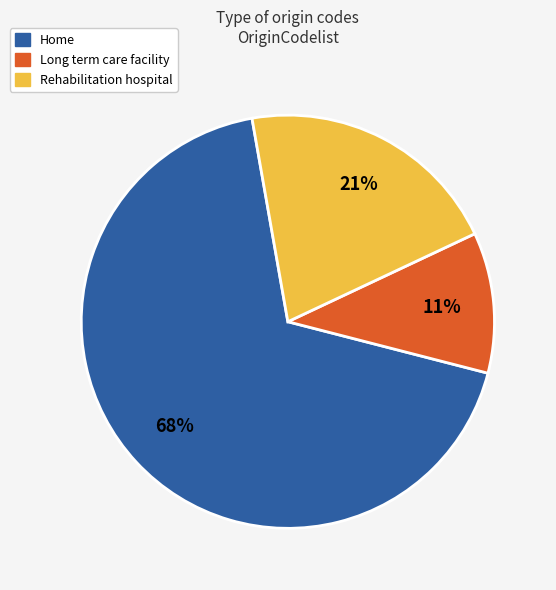

Is there any slice that represents more than half of the pie?

Yes